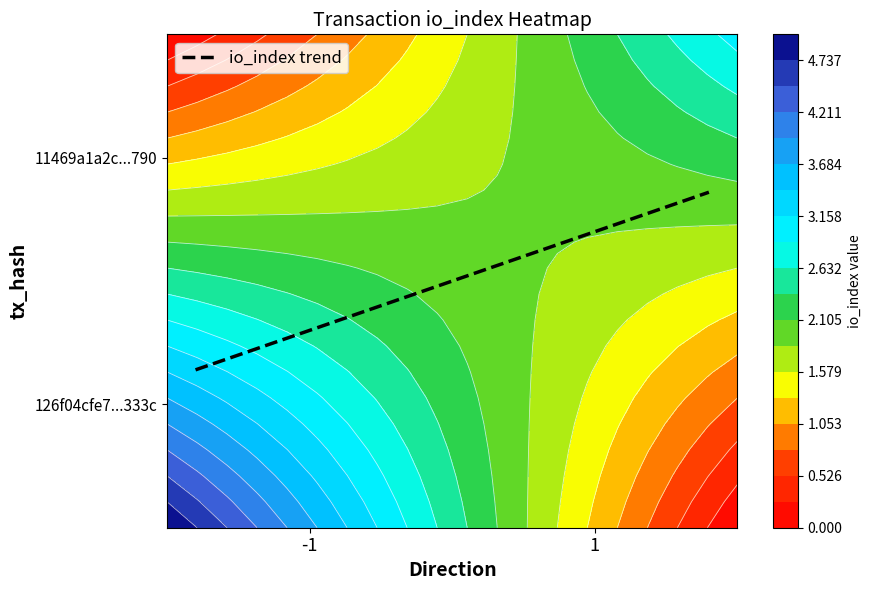

Count the number of categories in the chart.

2